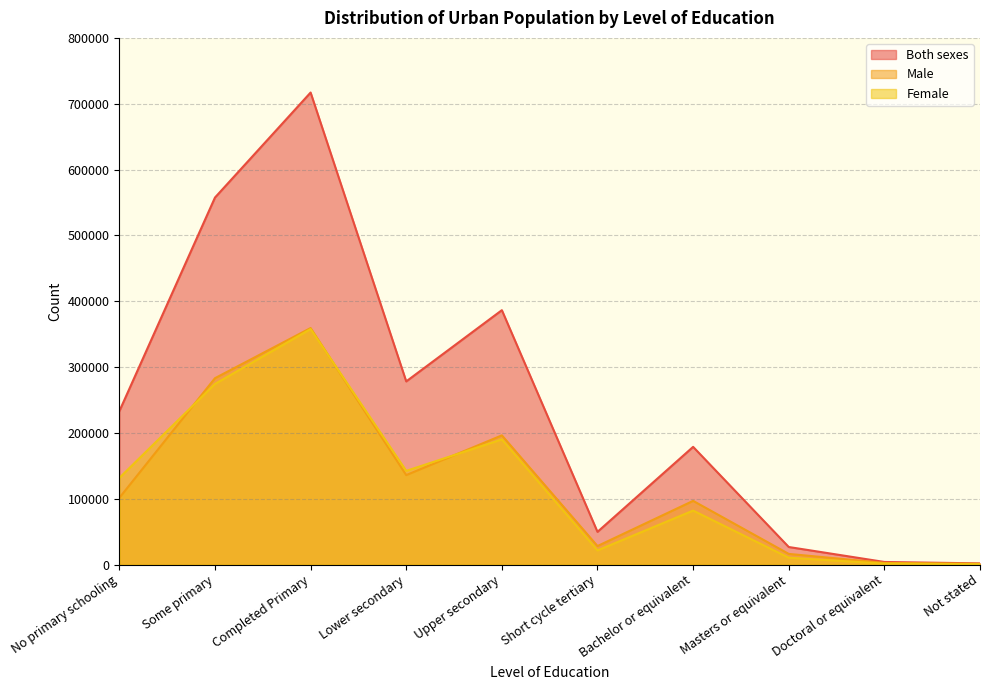

At which category does Female reach its first local valley?

Lower secondary